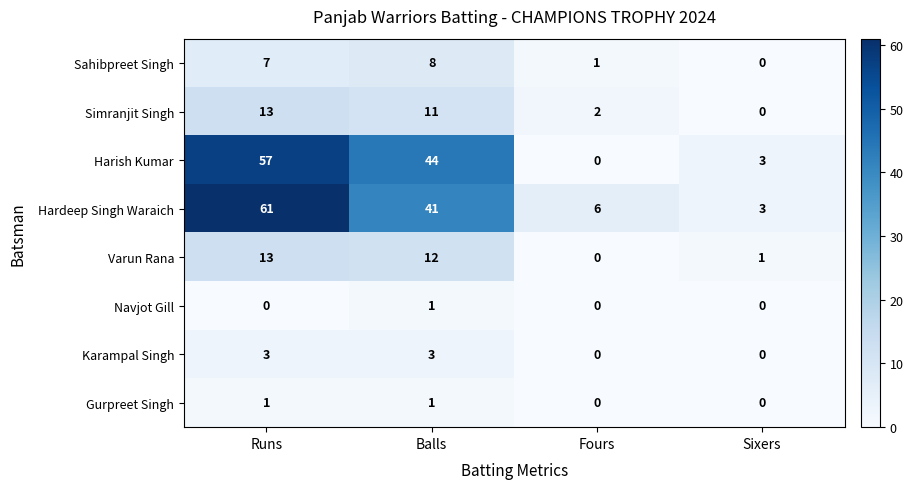

Count the number of data series in this chart.

8